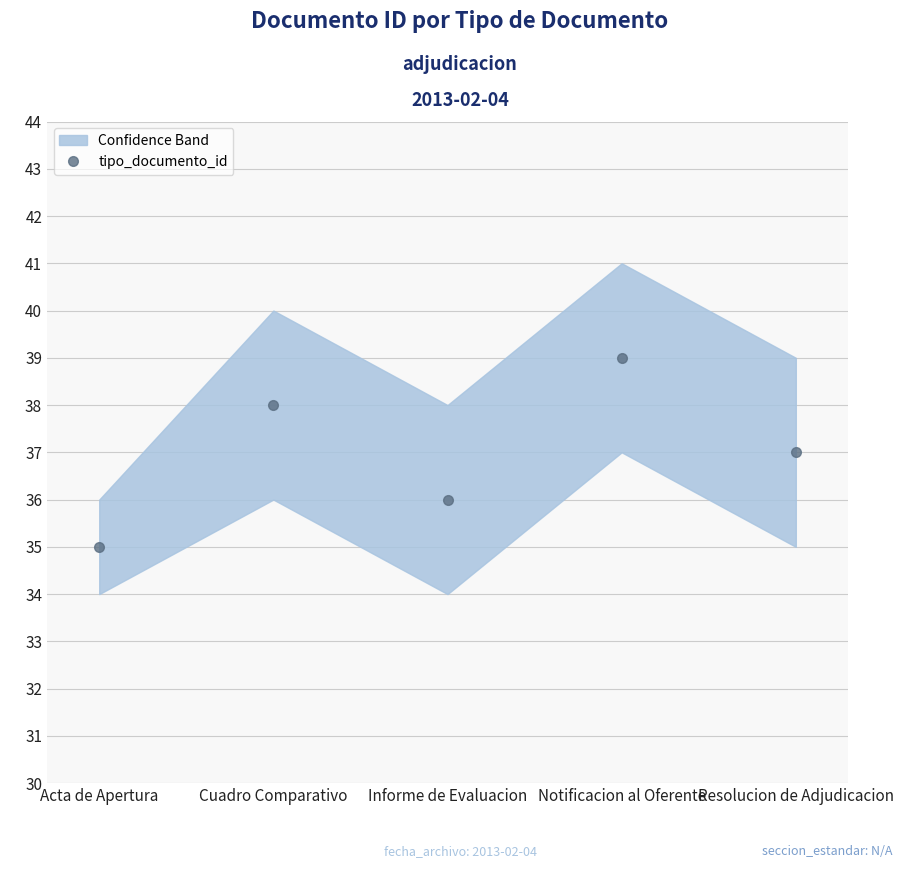

List the labels in order of value, smallest first.

Acta de Apertura, Informe de Evaluacion, Resolucion de Adjudicacion, Cuadro Comparativo, Notificacion al Oferente